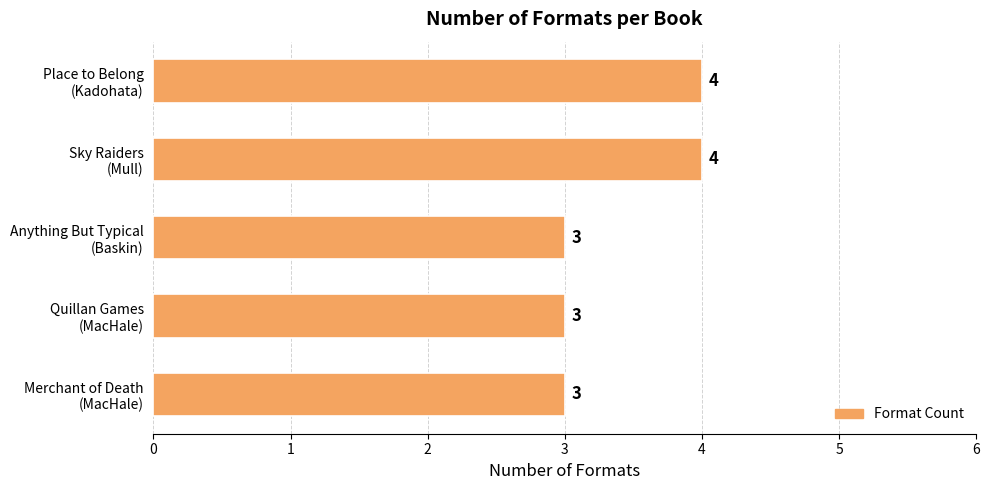

Count the values in the range 3 to 4.

5